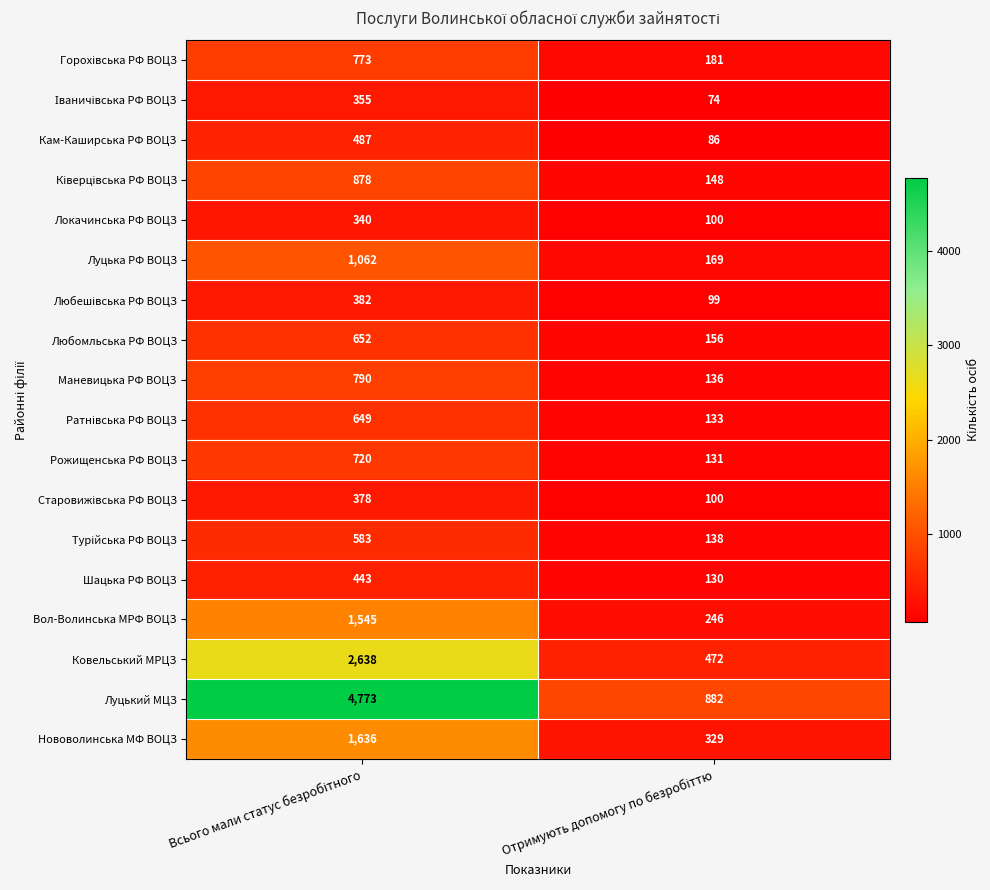

Which series has the widest spread of values?

Луцький МЦЗ